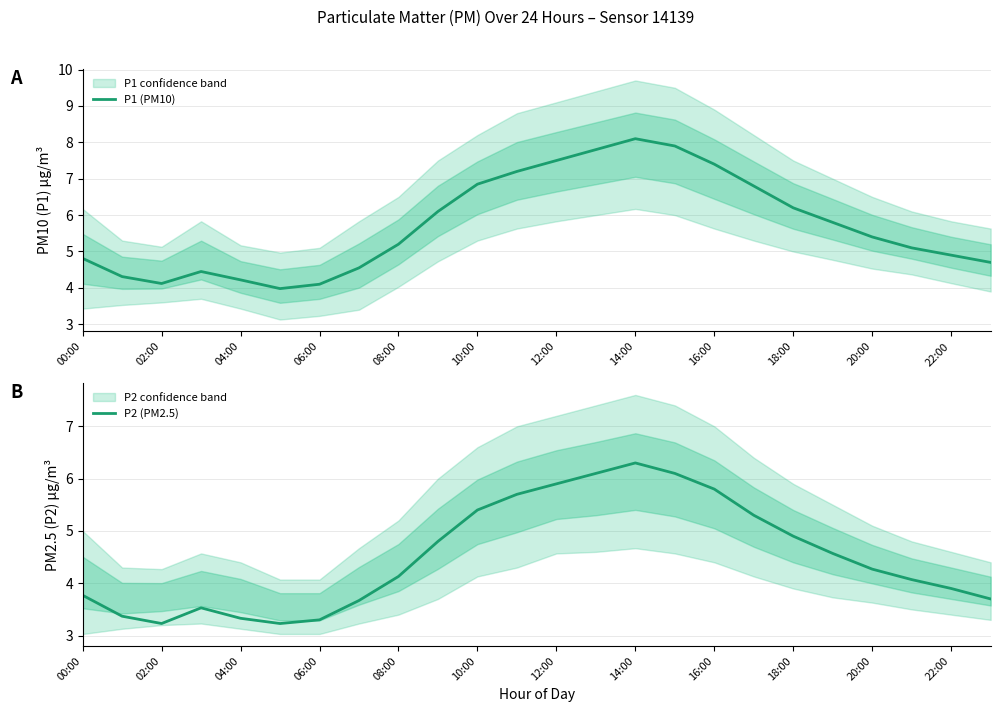

Which category has the highest value in the P1 (PM10) series?

14:00